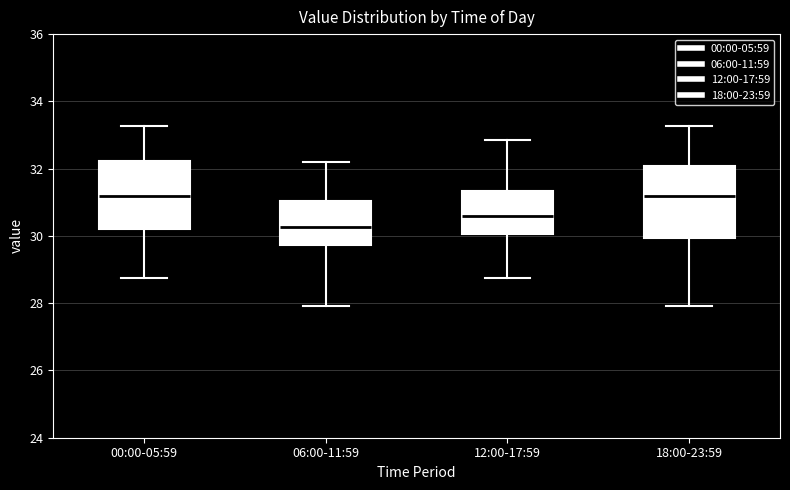

Reading left to right, read every box against the y-axis: the position of its median line, the range the box covers, and the ends of its whiskers. The values are not printed on the chart, so give them approximately, as read against the axis.

00:00-05:59: median 31.2, box 30.2 to 32.2, whiskers 28.8 to 33.2
06:00-11:59: median 30.2, box 29.8 to 31.0, whiskers 28.0 to 32.2
12:00-17:59: median 30.6, box 30.0 to 31.4, whiskers 28.8 to 32.8
18:00-23:59: median 31.2, box 30.0 to 32.0, whiskers 28.0 to 33.2